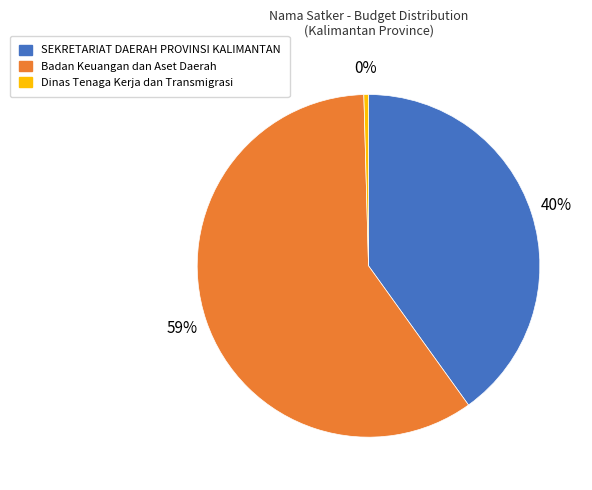

Which has a higher value, SEKRETARIAT DAERAH PROVINSI KALIMANTAN or Dinas Tenaga Kerja dan Transmigrasi?

SEKRETARIAT DAERAH PROVINSI KALIMANTAN